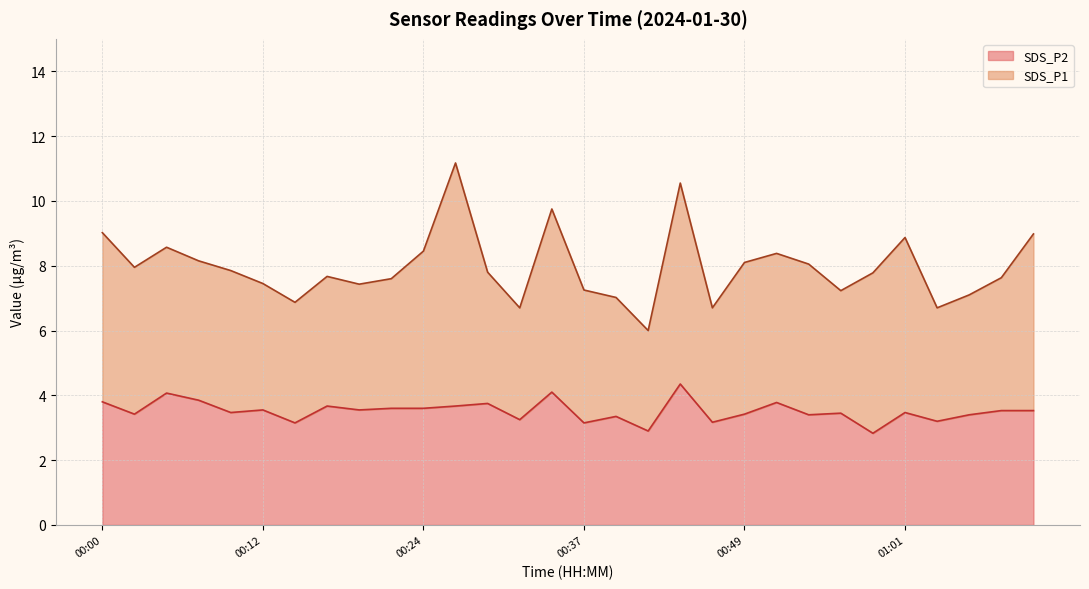

Where does the data first go above 3?

00:00